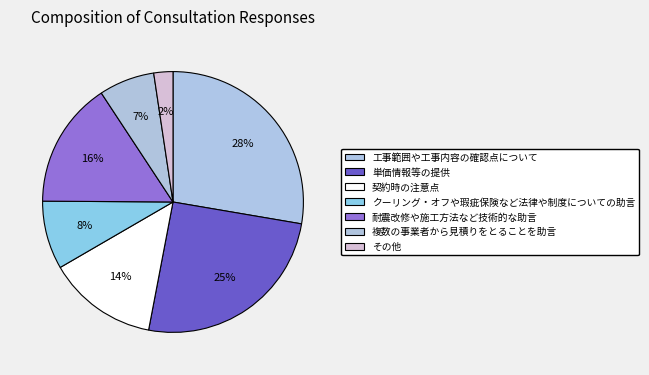

Does any single category account for the majority?

No